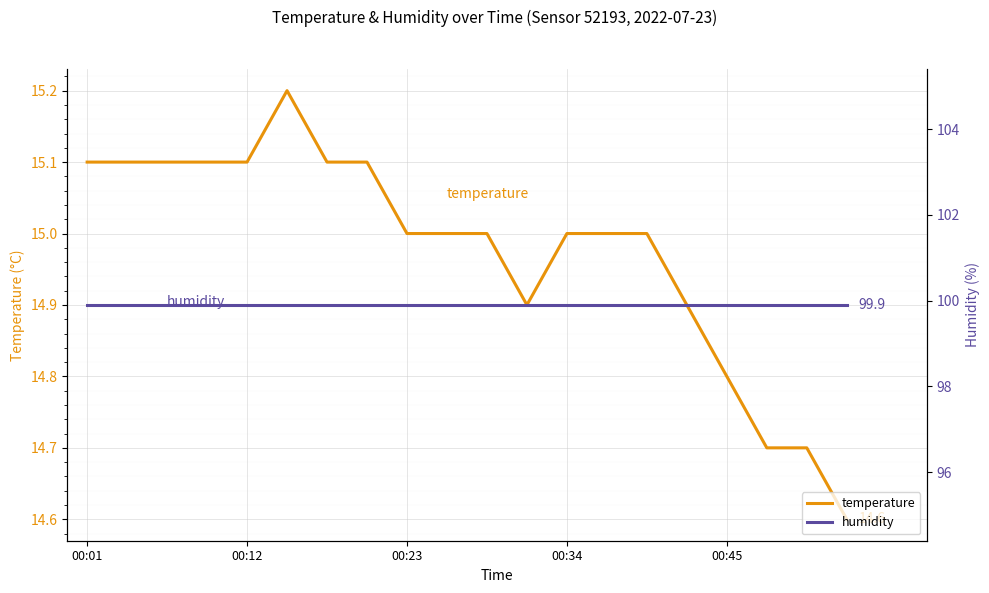

How many lines are shown in the chart?

2